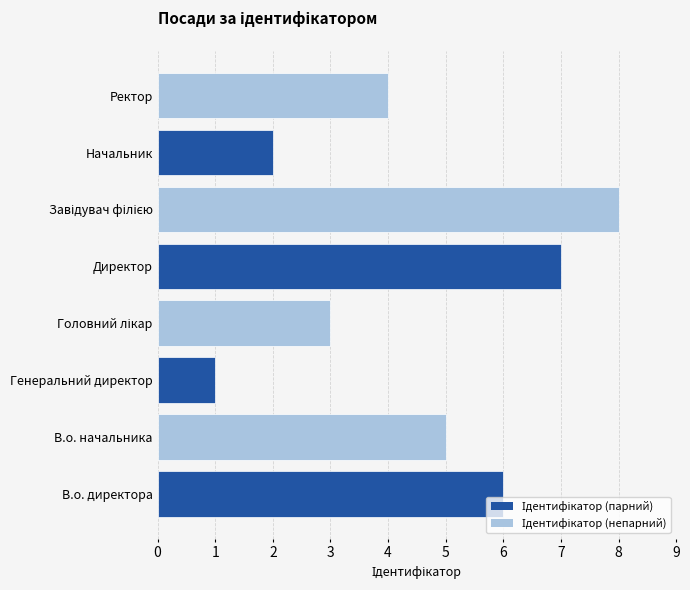

The value at В.о. начальника is 5. True or false?

True